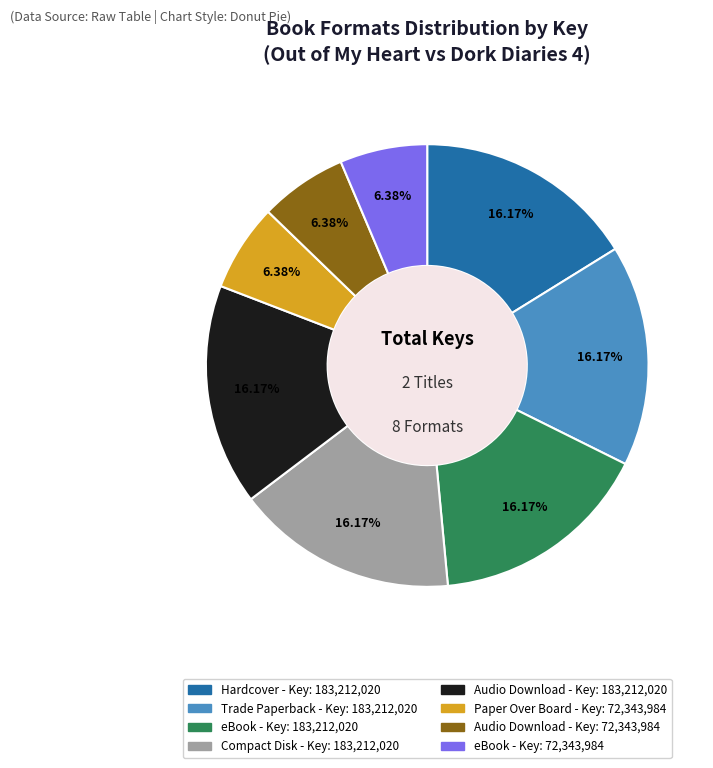

How many segments does this pie chart have?

8